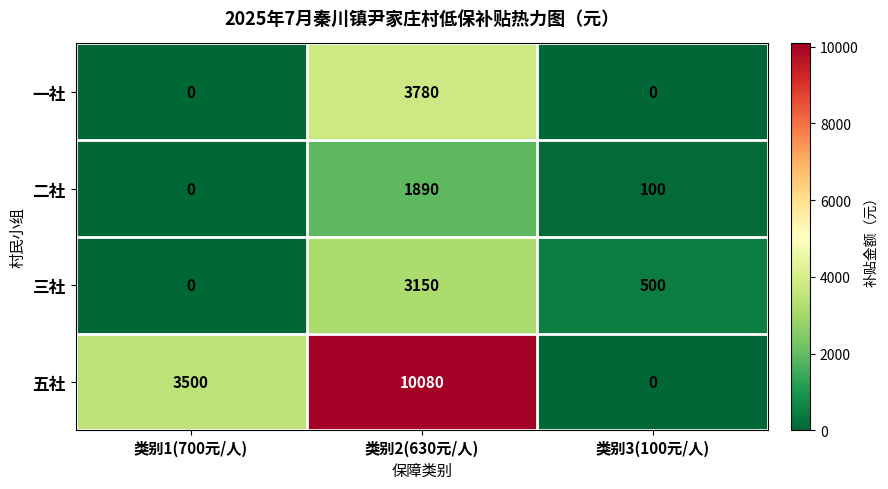

What is the total value across all series at 类别2(630元/人)?

18900